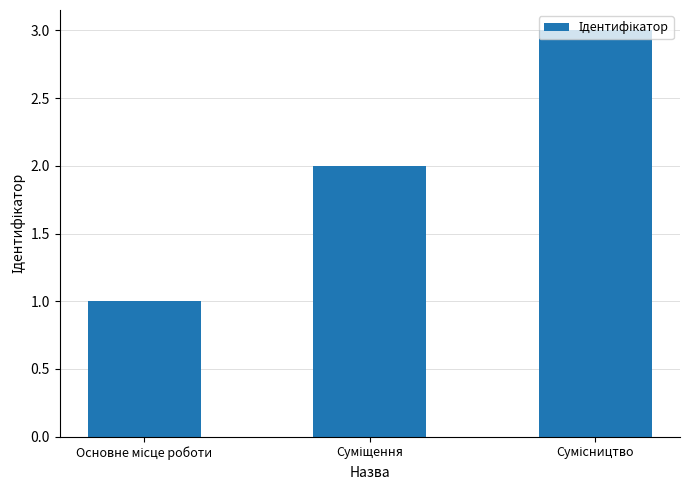

What is the sum of all values?

6